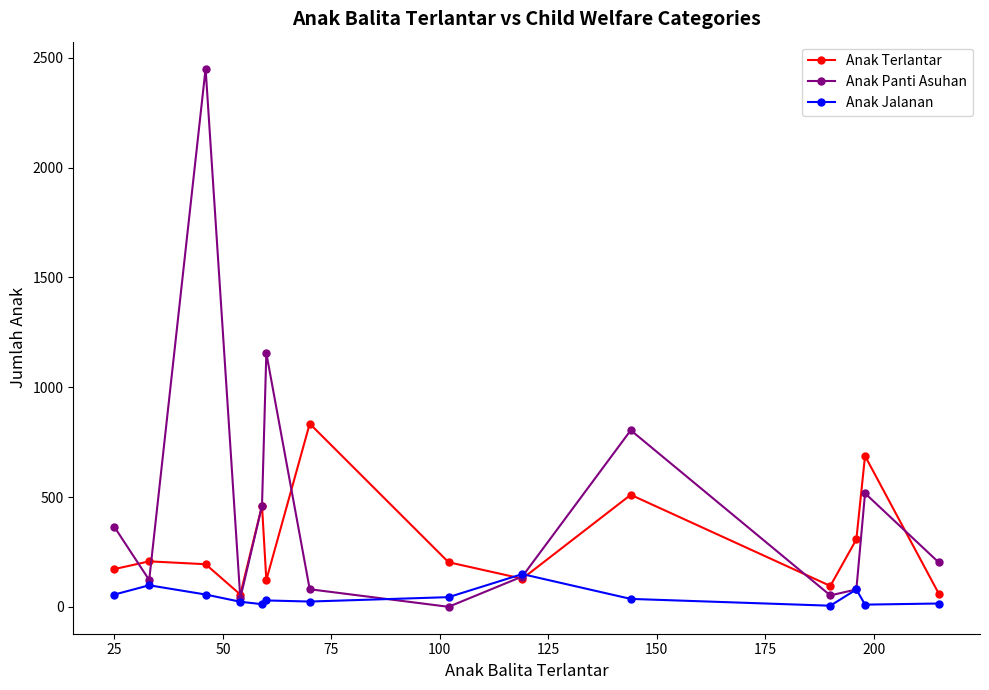

True or false: Anak Jalanan has more than 1 interior local peaks.

True